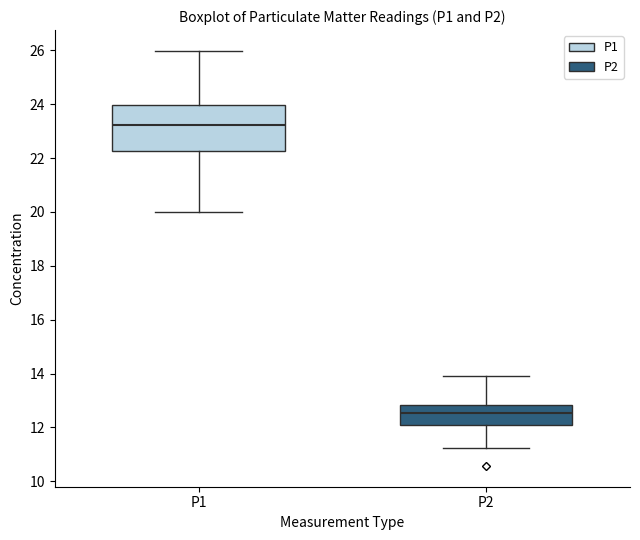

Reading left to right, transcribe this box plot: for each box, give where its median line is, the range the box spans, and where its two whiskers end, as read against the y-axis. The values are not printed on the chart, so give them approximately, as read against the axis.

P1: median 23.2, box 22.2 to 24.0, whiskers 20.0 to 26.0
P2: median 12.6, box 12.2 to 12.8, whiskers 11.2 to 14.0